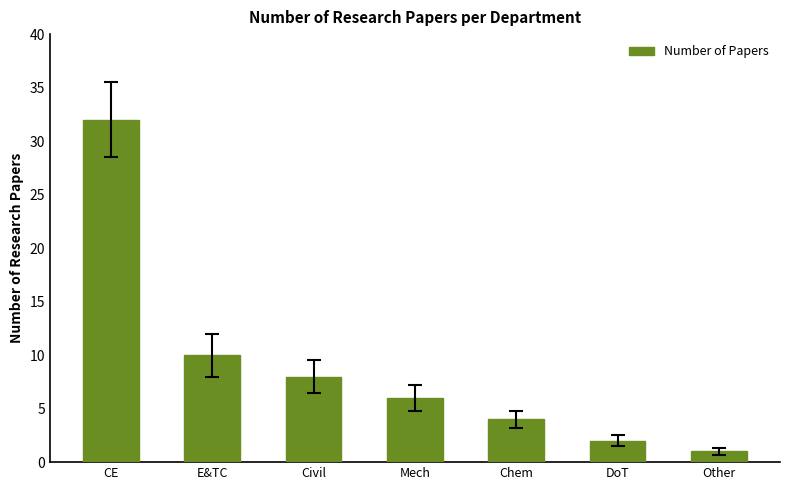

How many bars are there in total?

7